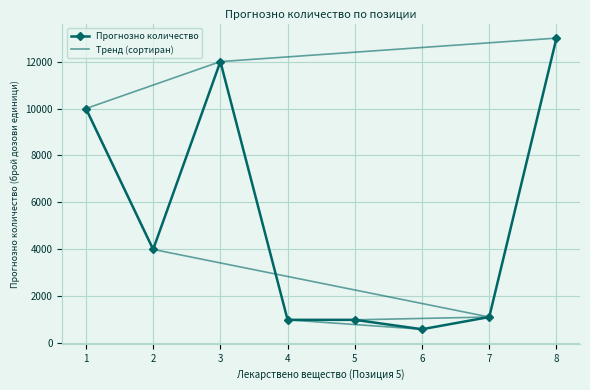

How many data points does each series have?

8